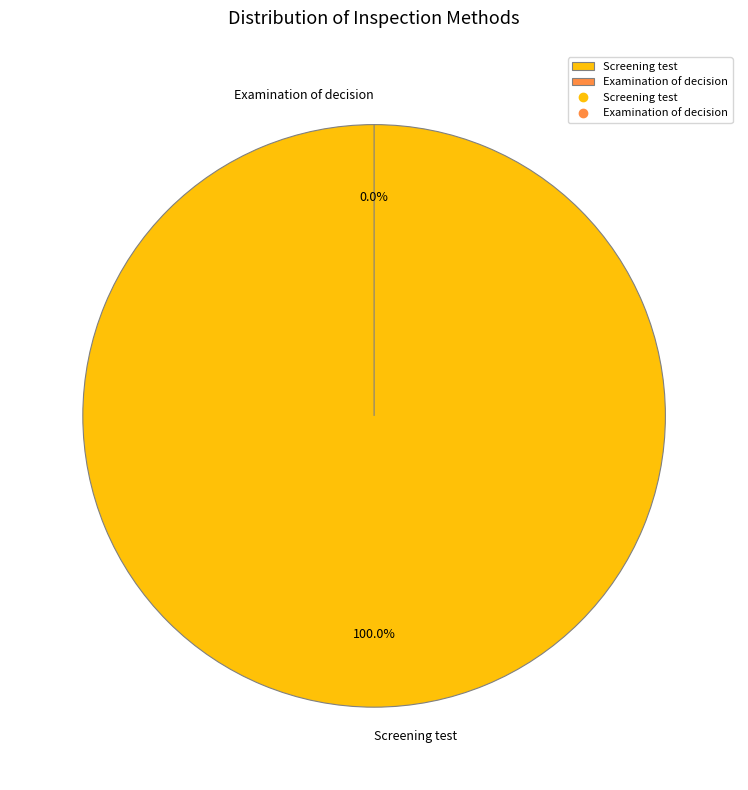

Which slice is the largest?

Screening test